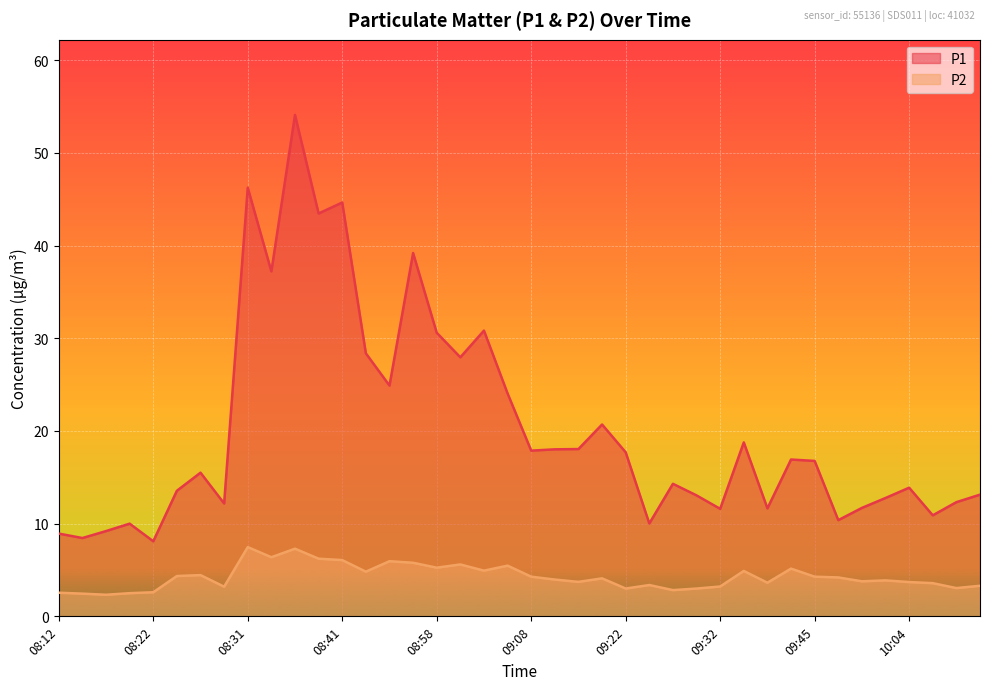

True or false: P1 and P2 cross at least once.

False